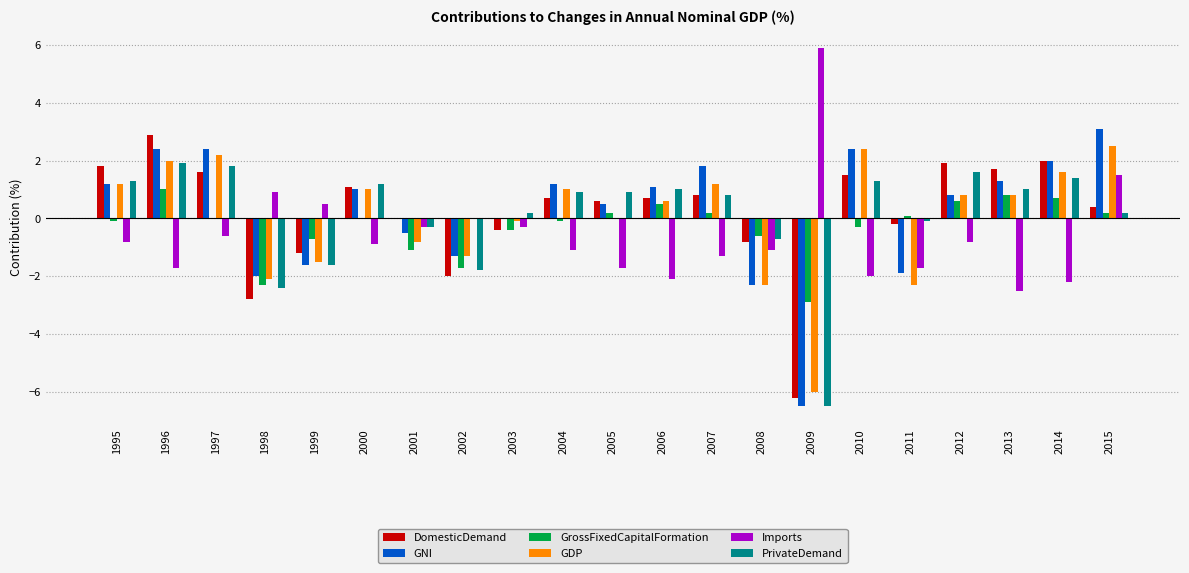

How many groups of bars are there?

21